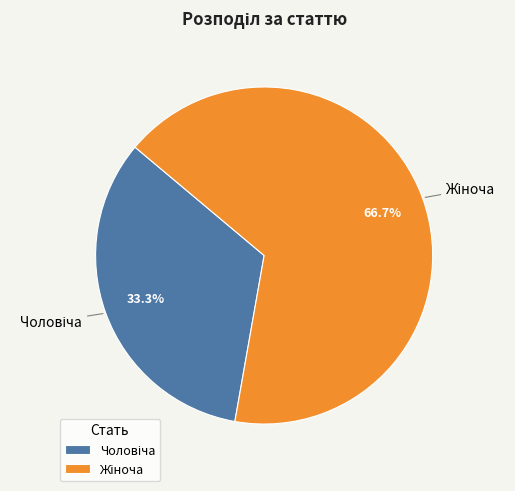

Does any single category account for the majority?

Yes